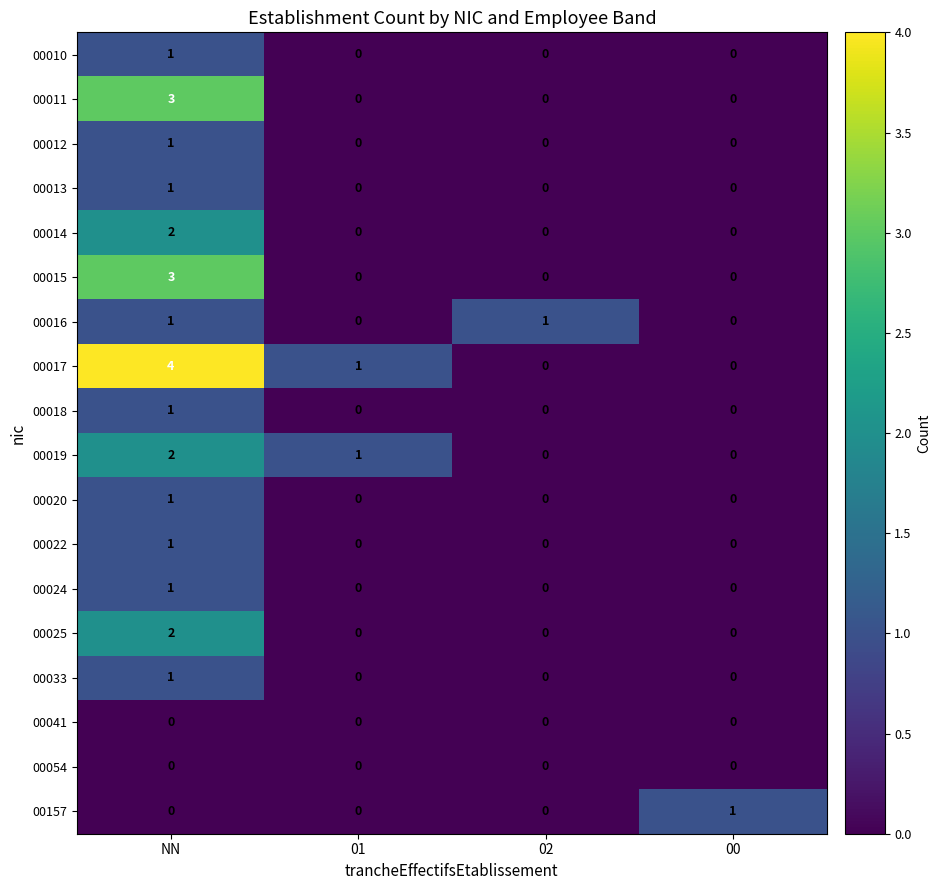

Count the 00013 values in the range 0 to 1.

4